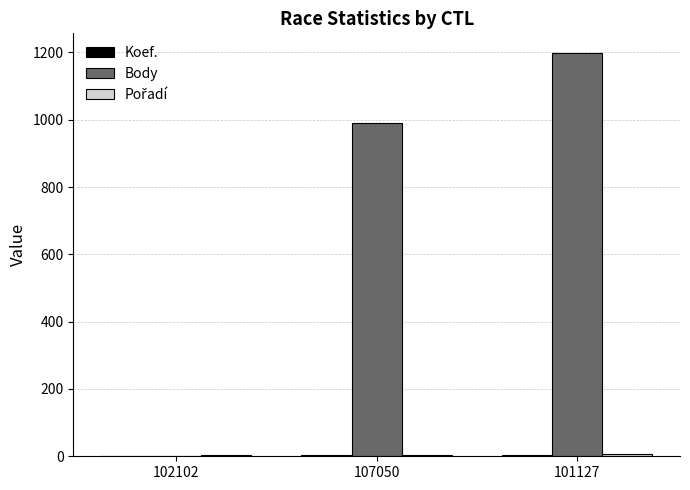

Count the number of categories in the chart.

3